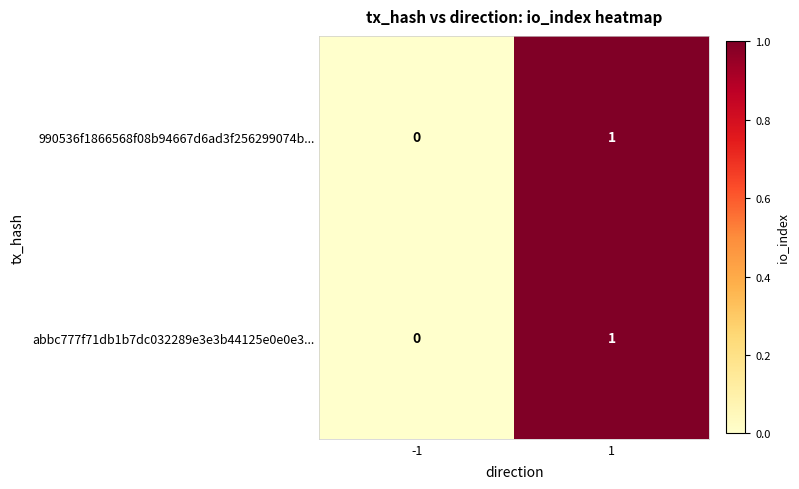

List the labels in order of 990536f1866568f08b94667d6ad3f256299074b... value, largest first.

1, -1